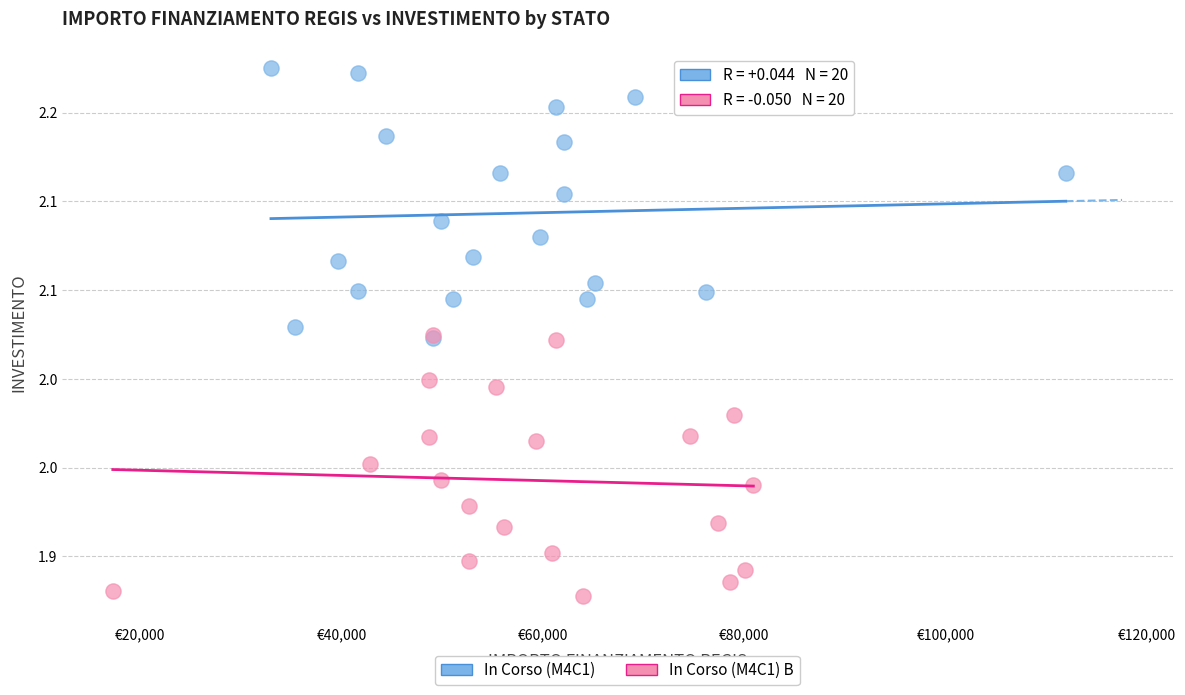

Which series reaches the maximum Y coordinate?

In Corso (M4C1)